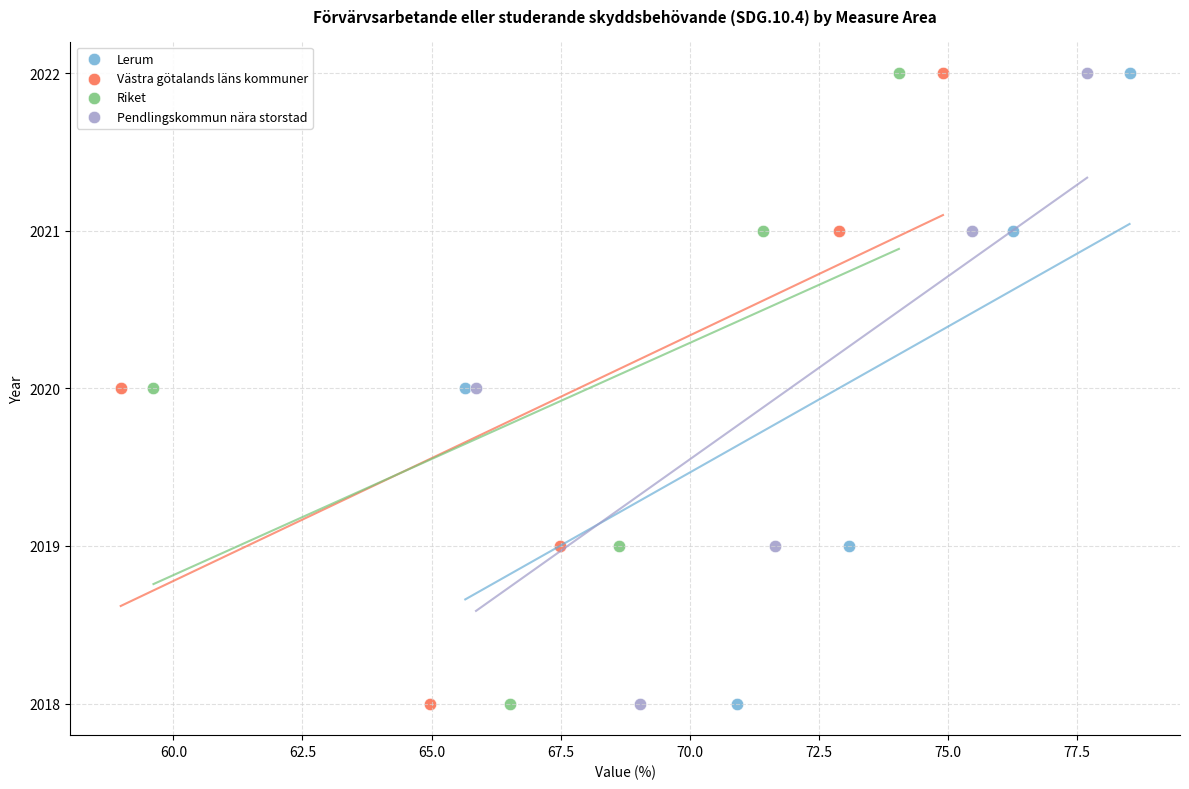

What are all the series names shown in the legend?

Lerum, Västra götalands läns kommuner, Riket, Pendlingskommun nära storstad